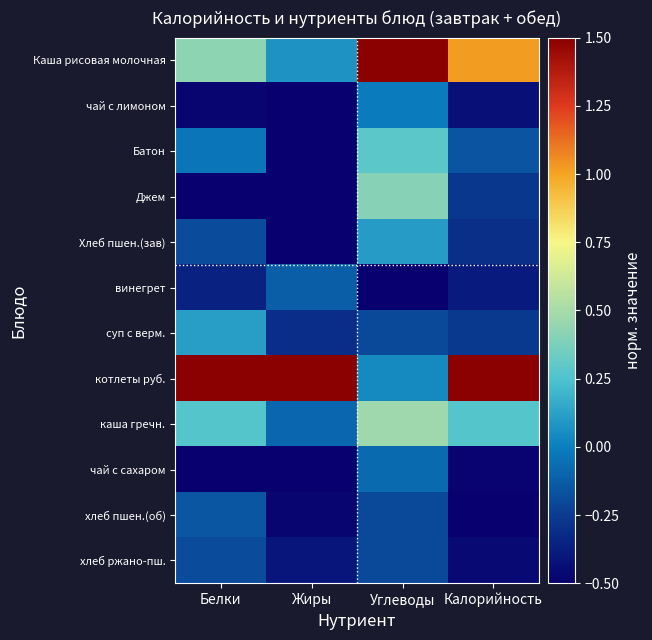

What is the difference between the highest and lowest values at Углеводы?

2.0